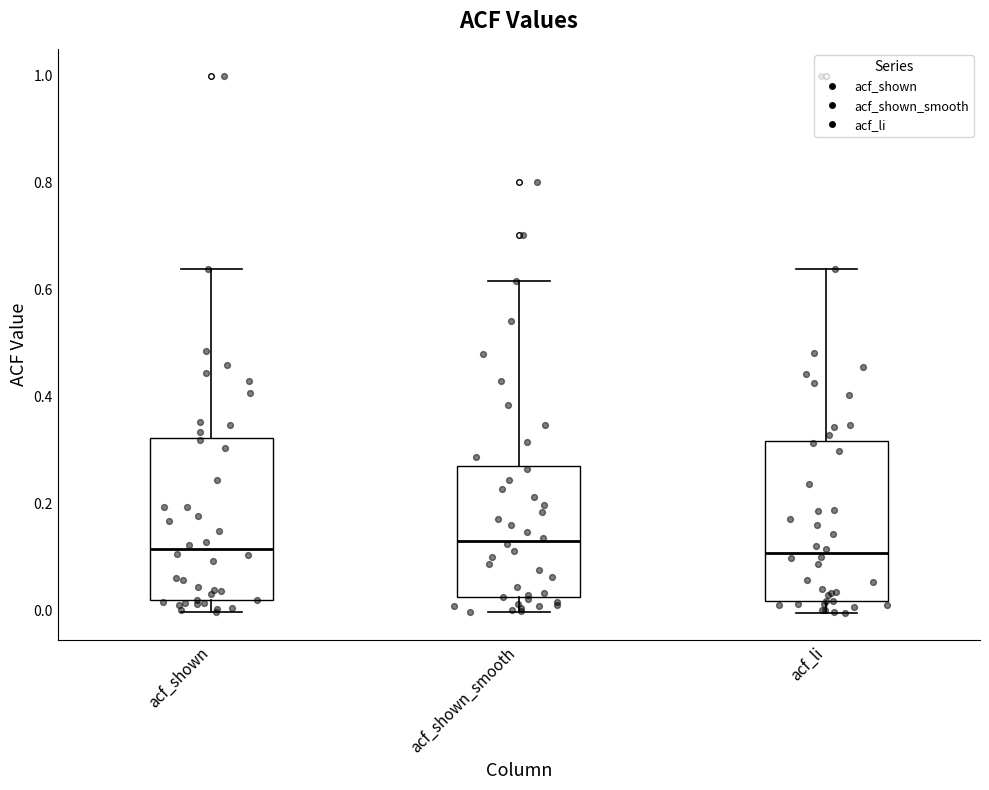

Where does the lower whisker of the box for acf_li end on the y-axis? The values are not printed on the chart, so give them approximately, as read against the axis.

0.00